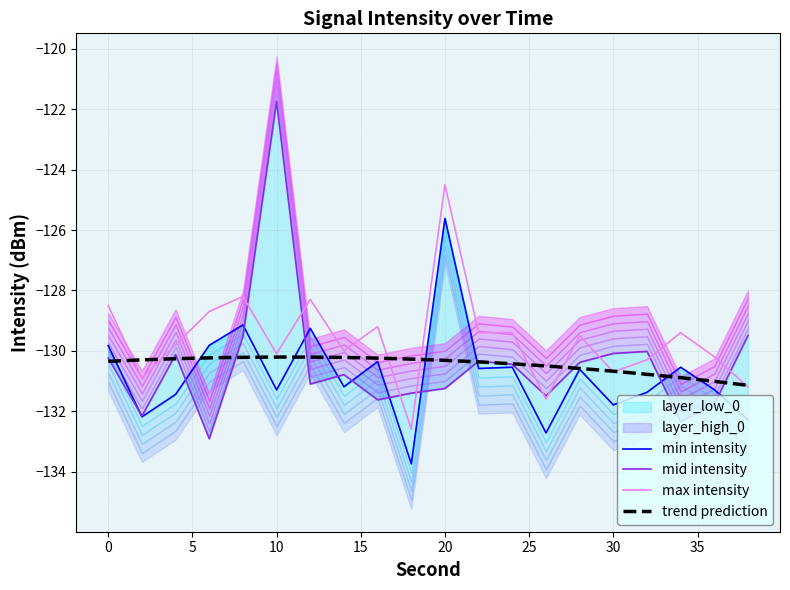

What is the total value across all series at 10?

-383.1